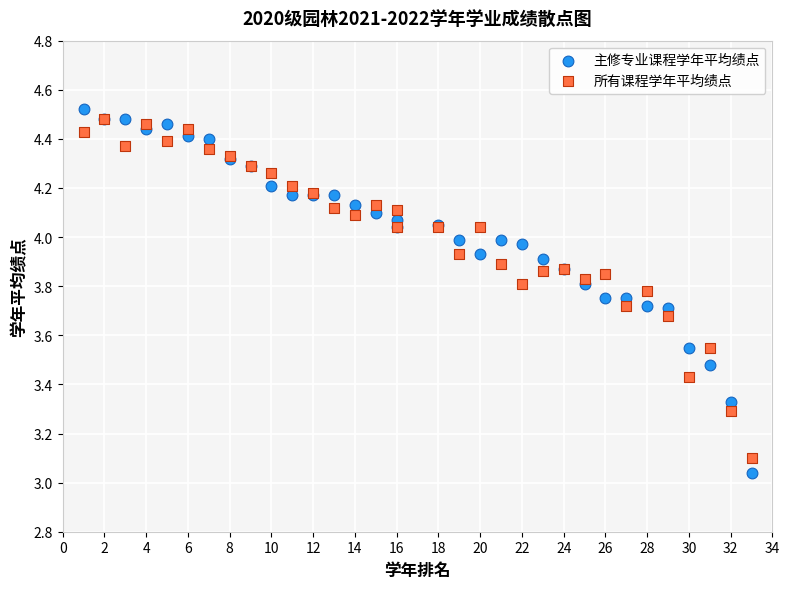

In the 所有课程学年平均绩点 series, what Y value is closest to 3?

3.1